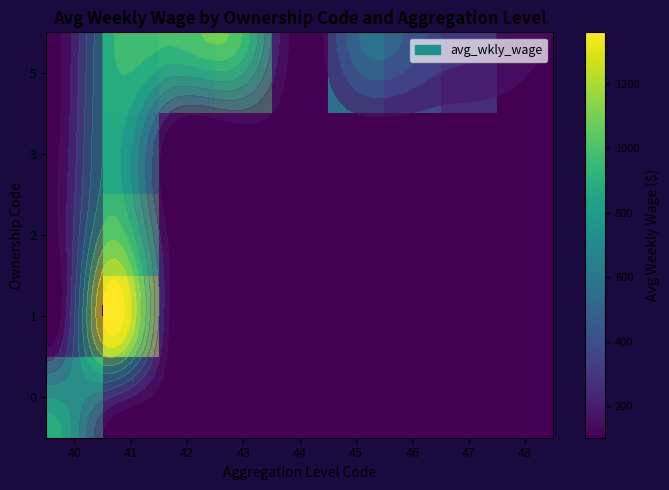

List the labels in order of 2 value, largest first.

41, 40, 42, 43, 44, 45, 46, 47, 48